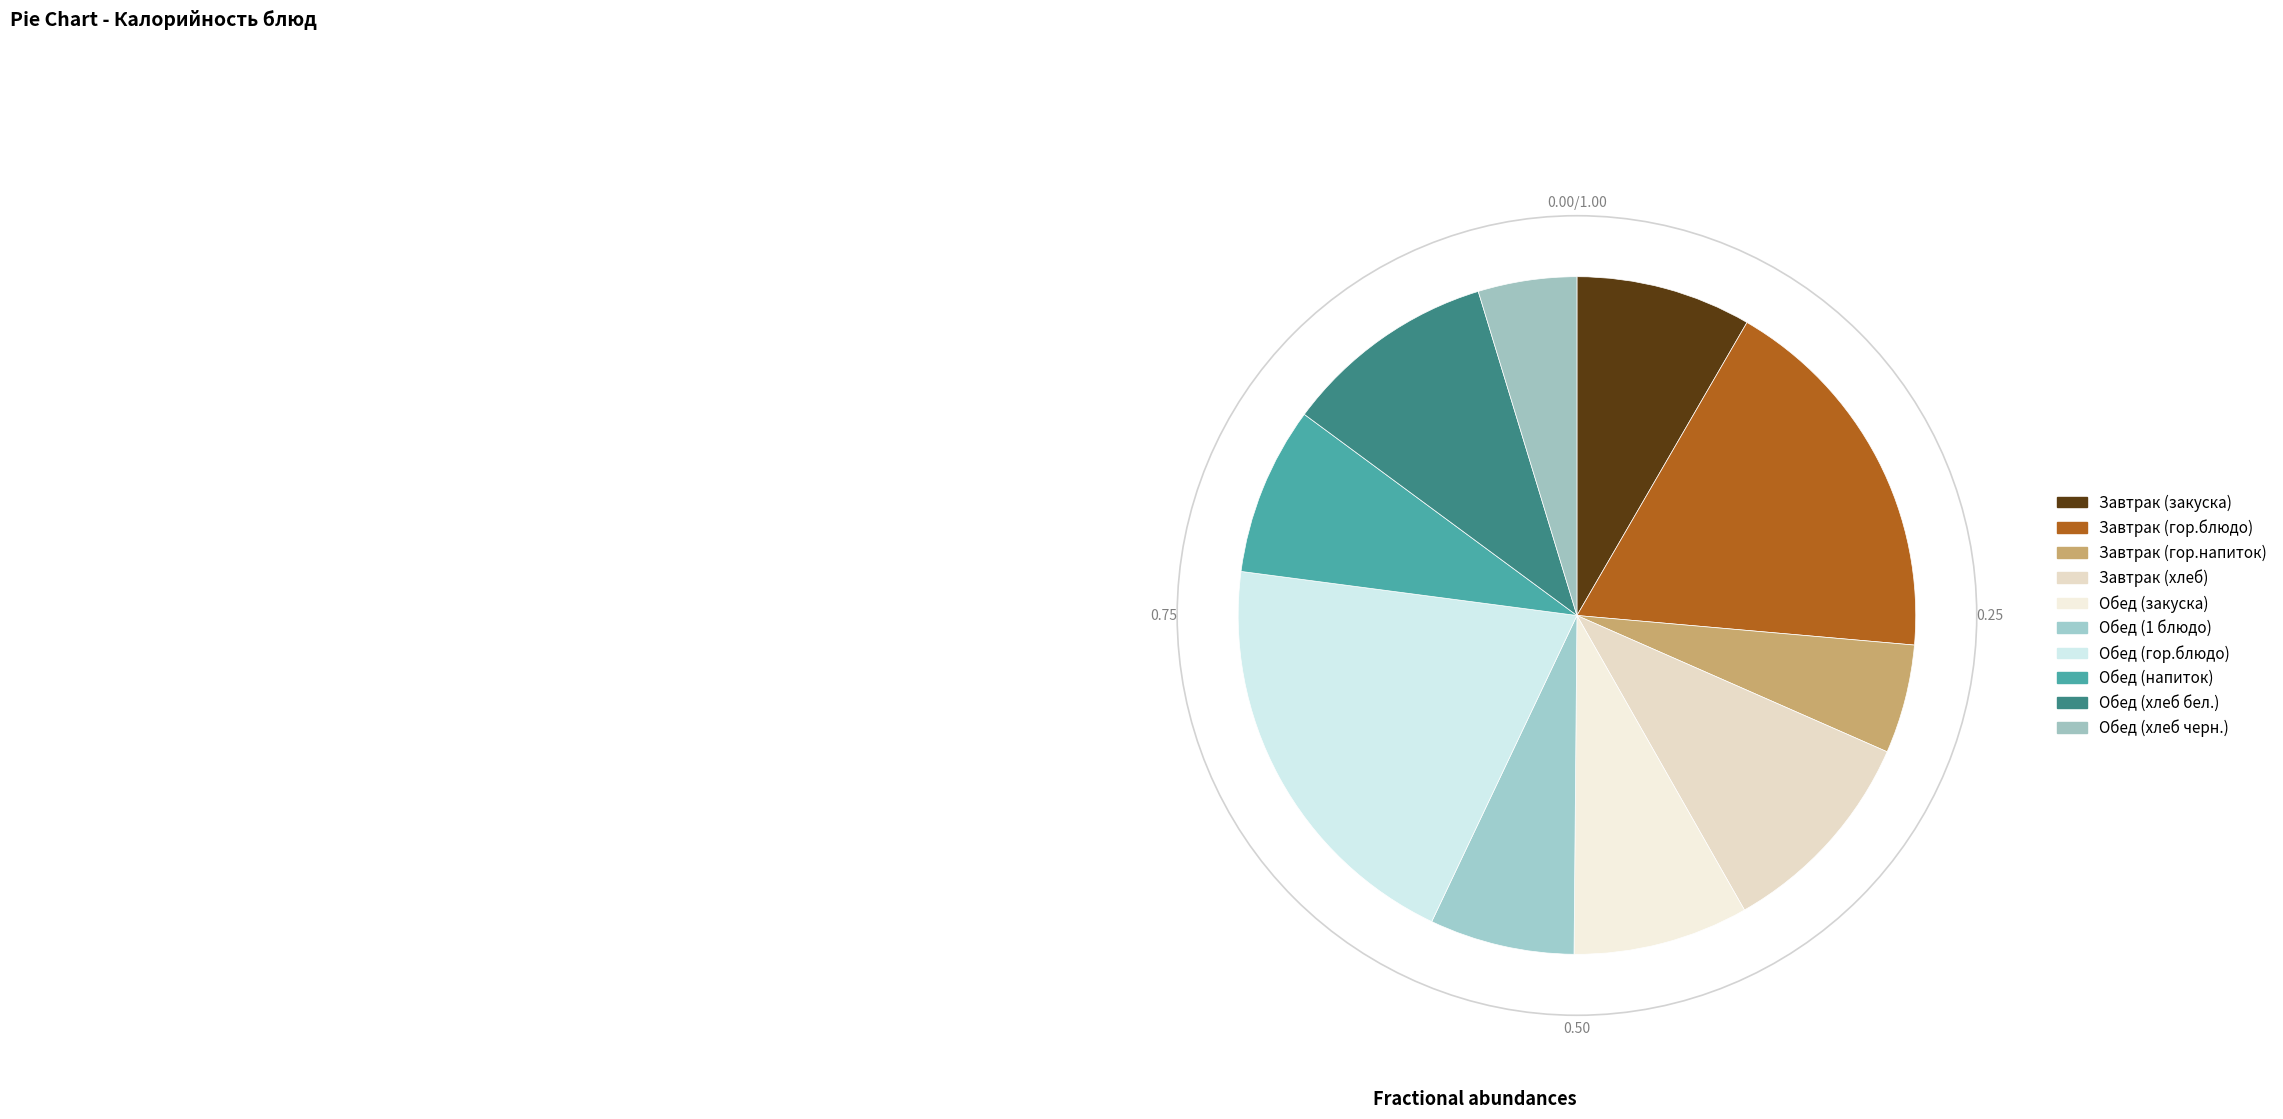

Which has a higher value, Обед (1 блюдо) or Завтрак (гор.блюдо)?

Завтрак (гор.блюдо)